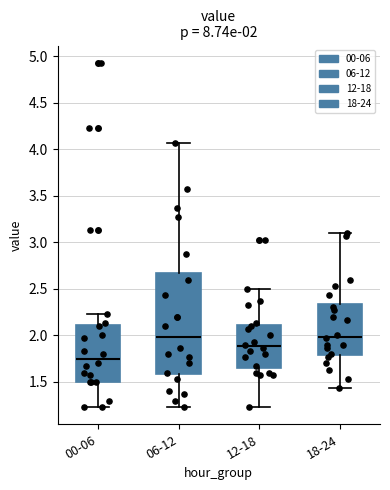

Which box is the tallest, from its lower edge to its upper edge?

06-12